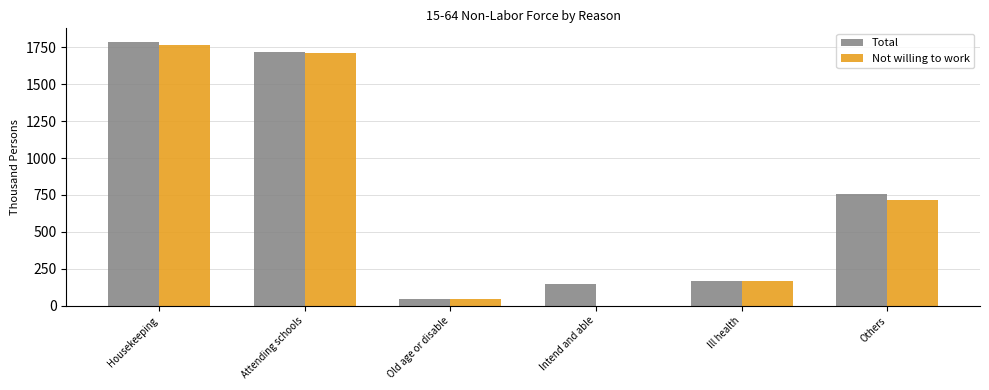

What is the approximate value of Not willing to work at Housekeeping?

1767